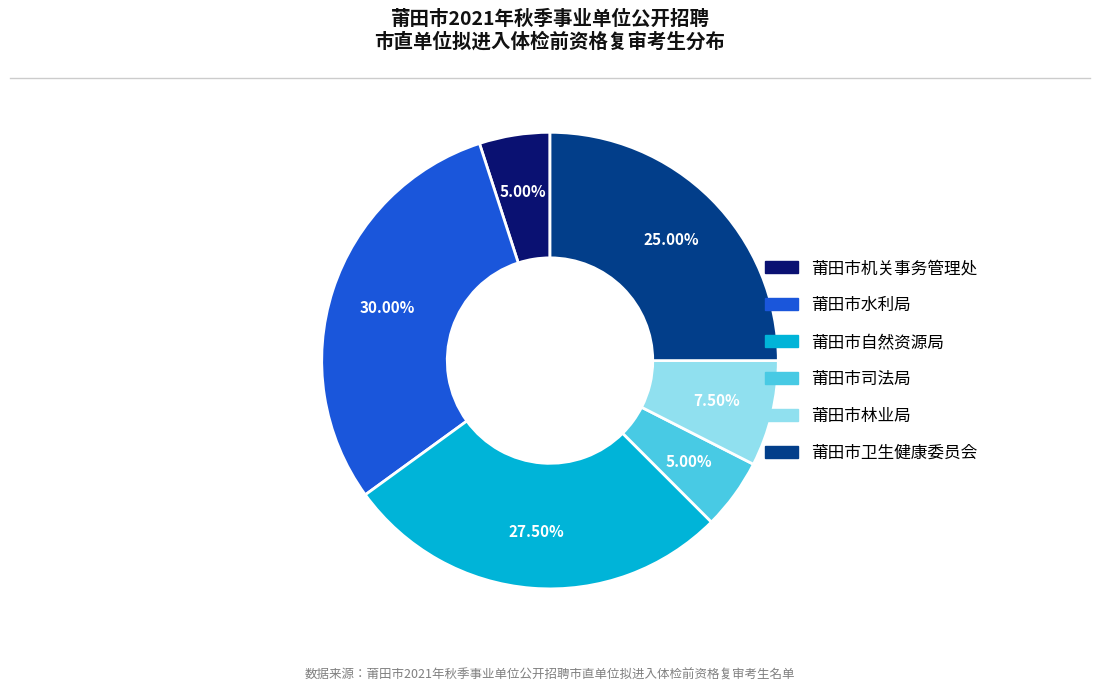

To the nearest percent, what is the difference between the largest and smallest slice percentages?

25%